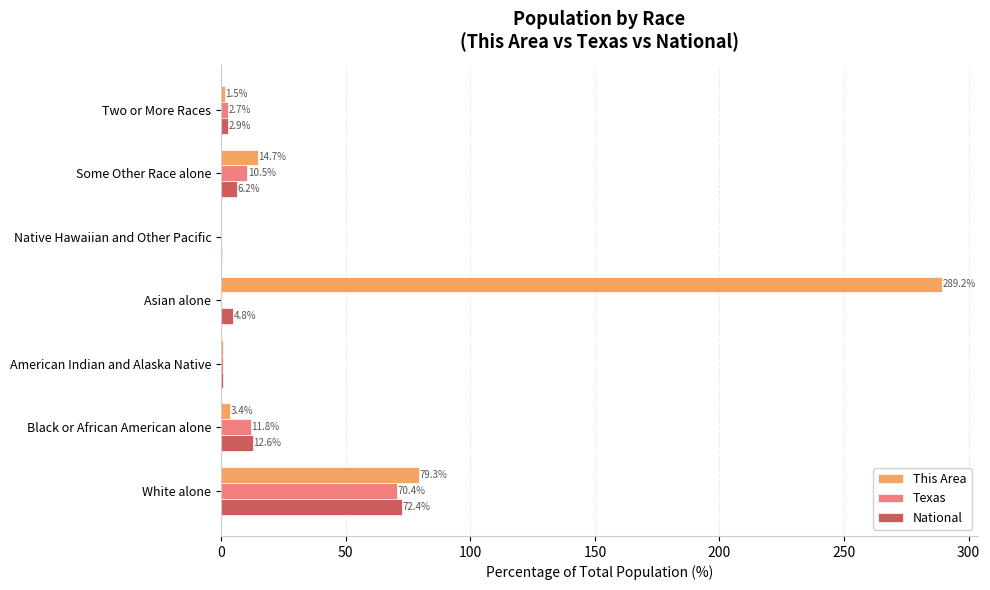

What value does the Texas series have at Black or African American alone?

11.8